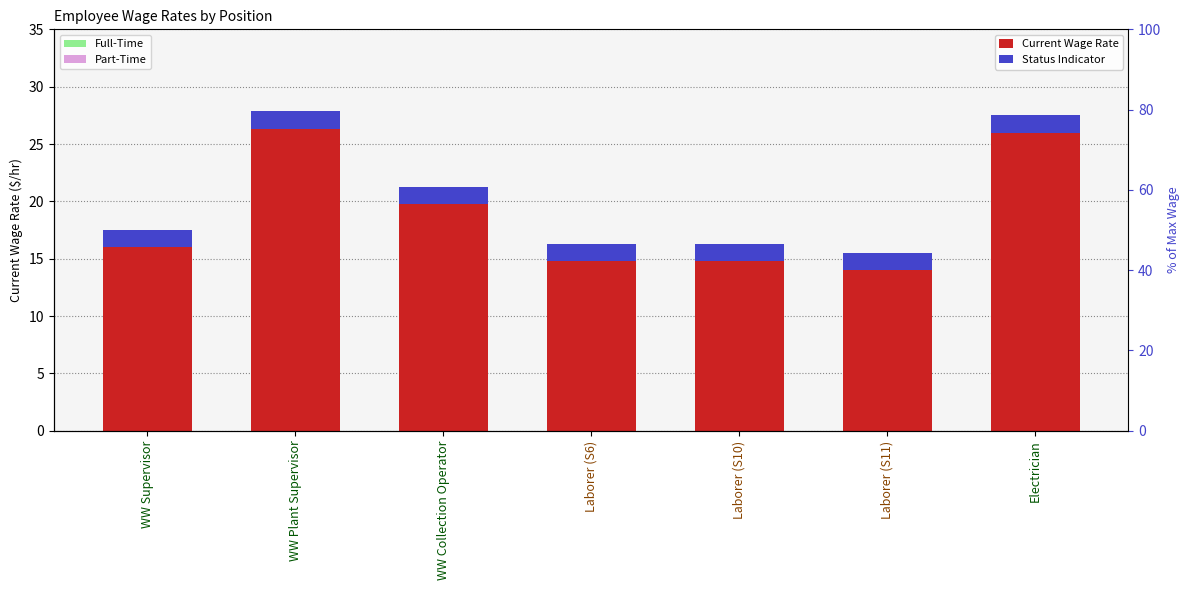

At how many categories does at least one series exceed 16?

3